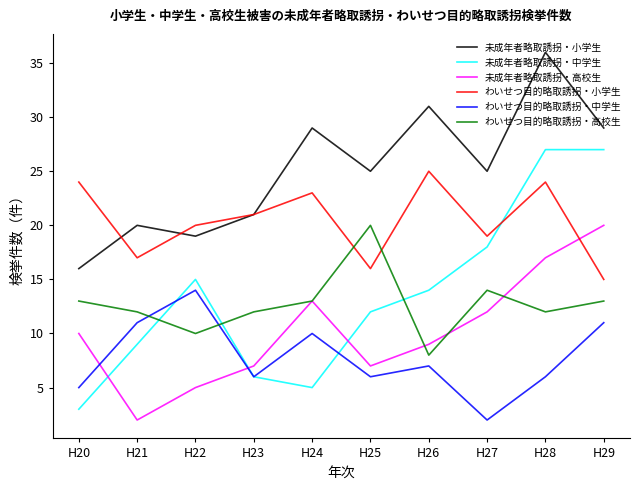

What is the average value of the わいせつ目的略取誘拐・小学生 series?

20